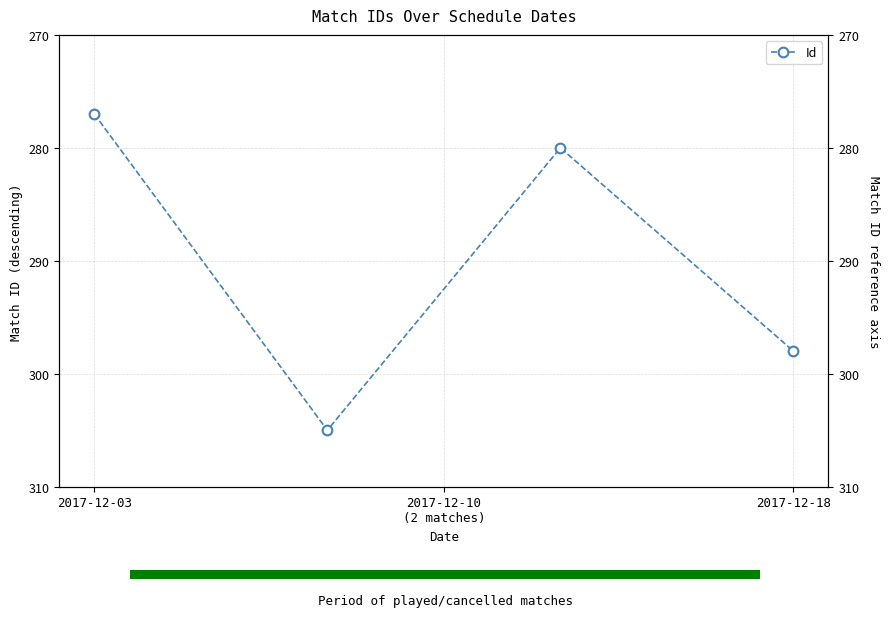

What position from the right is 2017-12-03?

4